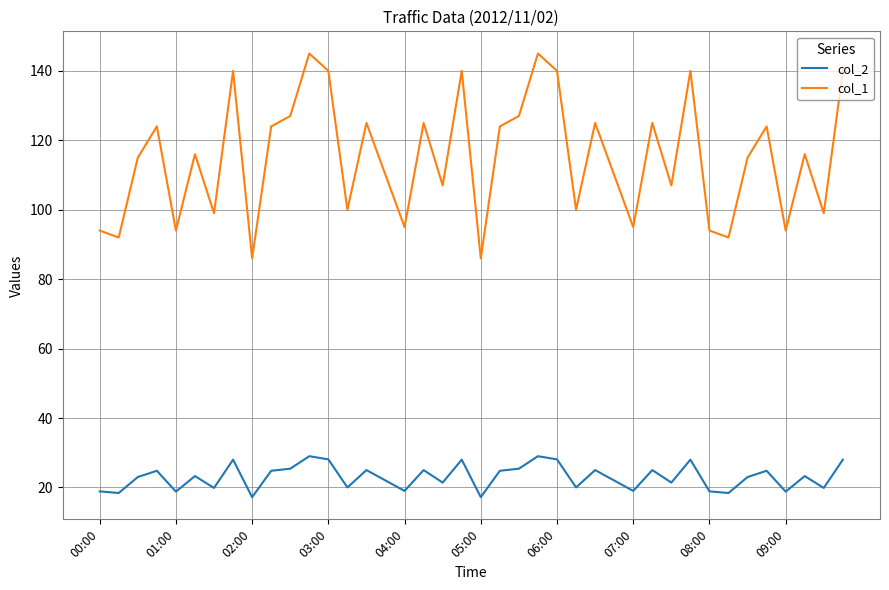

Count the number of categories in the chart.

40